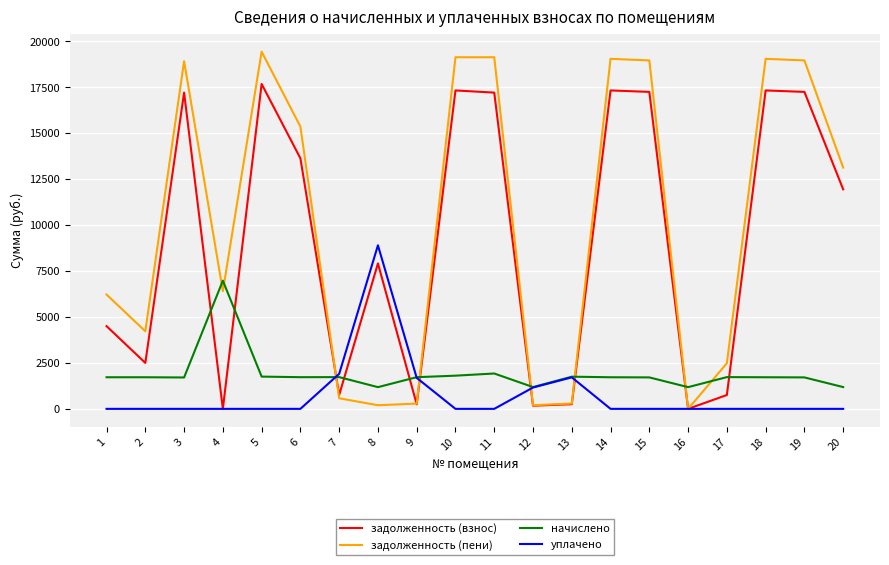

At 10, list the series in order from smallest to largest.

уплачено, начислено, задолженность (взнос), задолженность (пени)